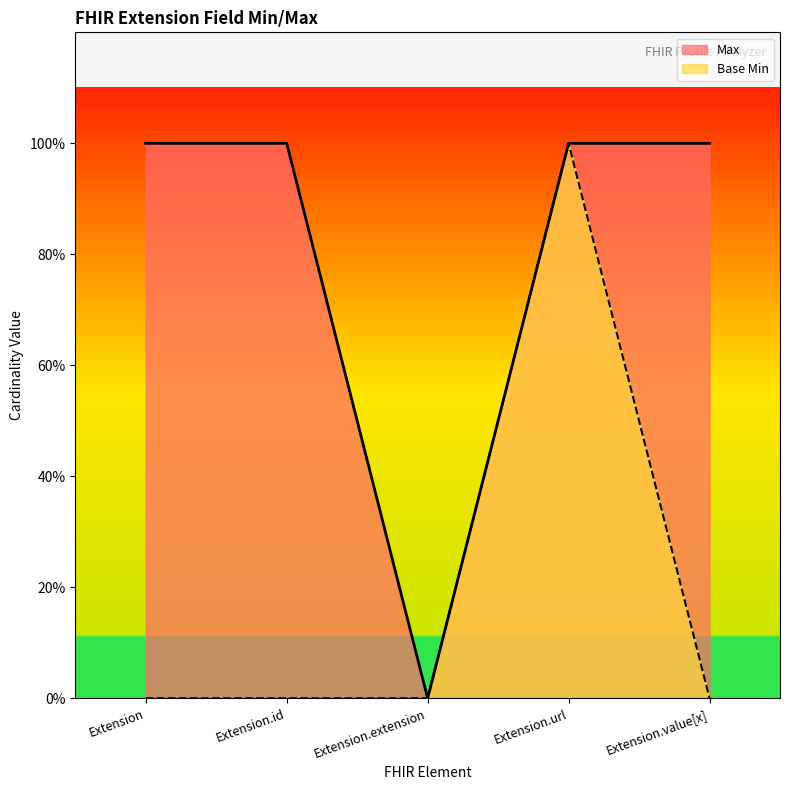

What is the total value across all series at Extension?

1